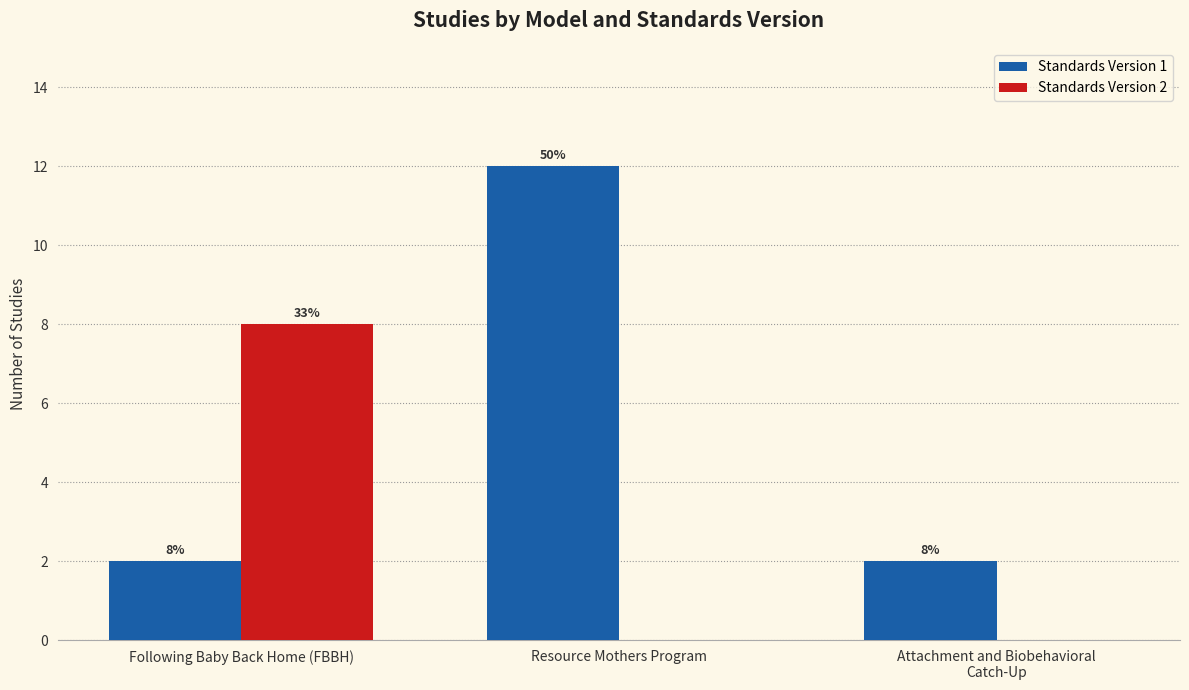

How many Standards Version 1 values are between 2 and 12?

3